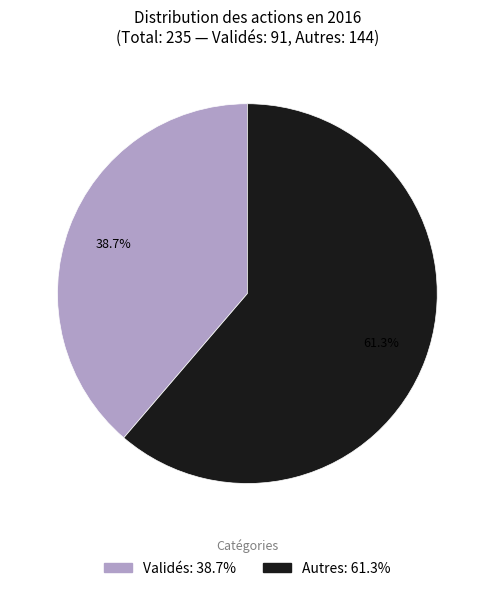

The Autres slice represents 53% of the pie. True or false?

False